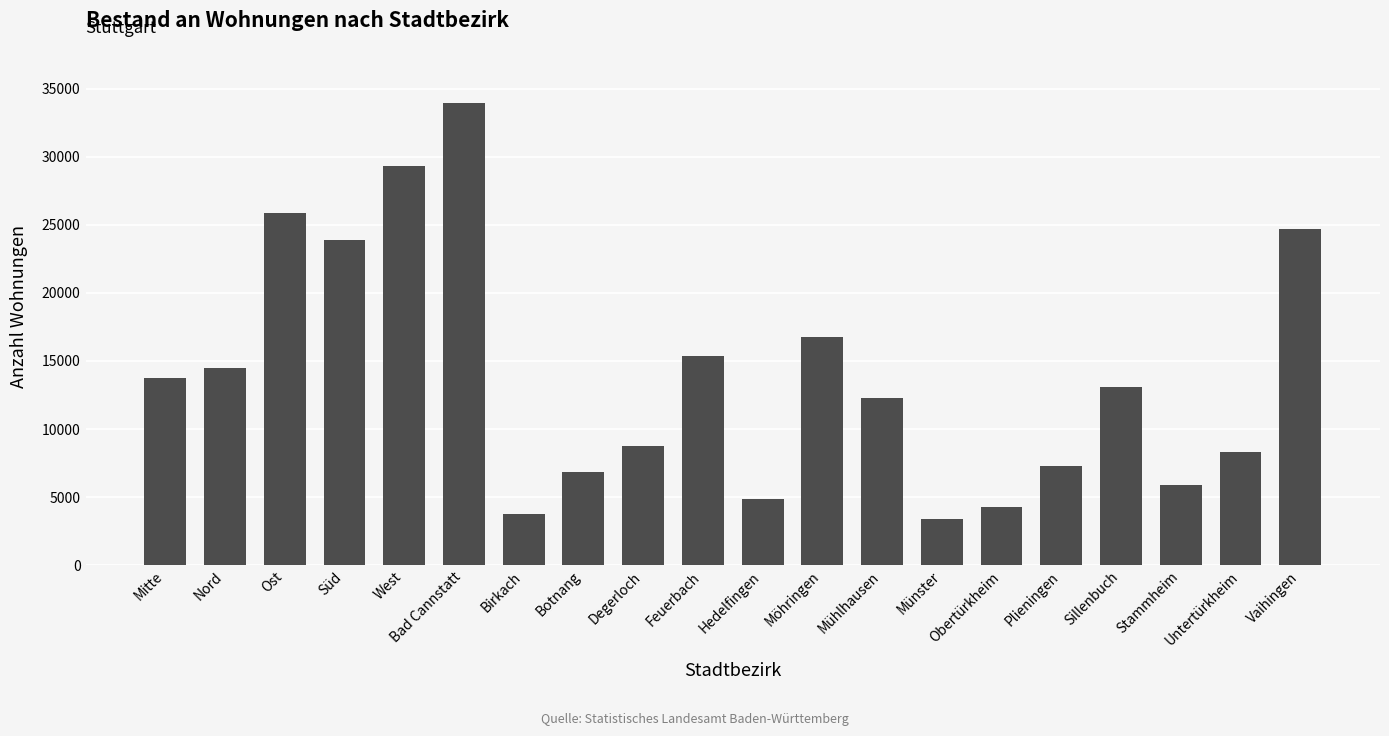

Where does the data first go above 13076?

Mitte